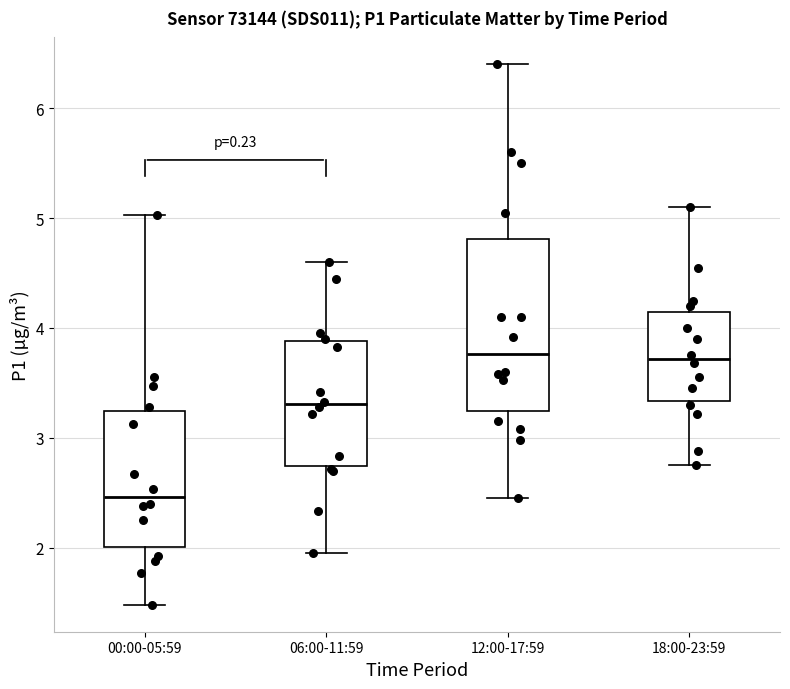

Where does the median line of the box for 00:00-05:59 sit on the y-axis? The values are not printed on the chart, so give them approximately, as read against the axis.

2.5